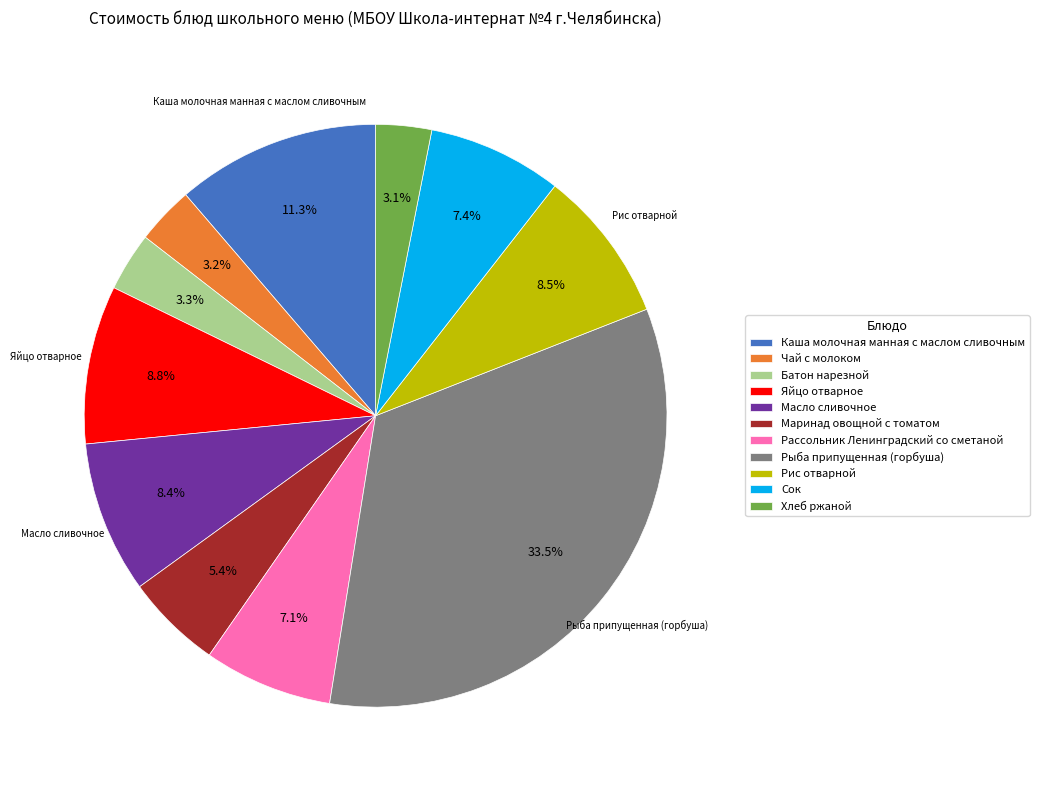

Does Рис отварной account for over 50% of the chart?

No